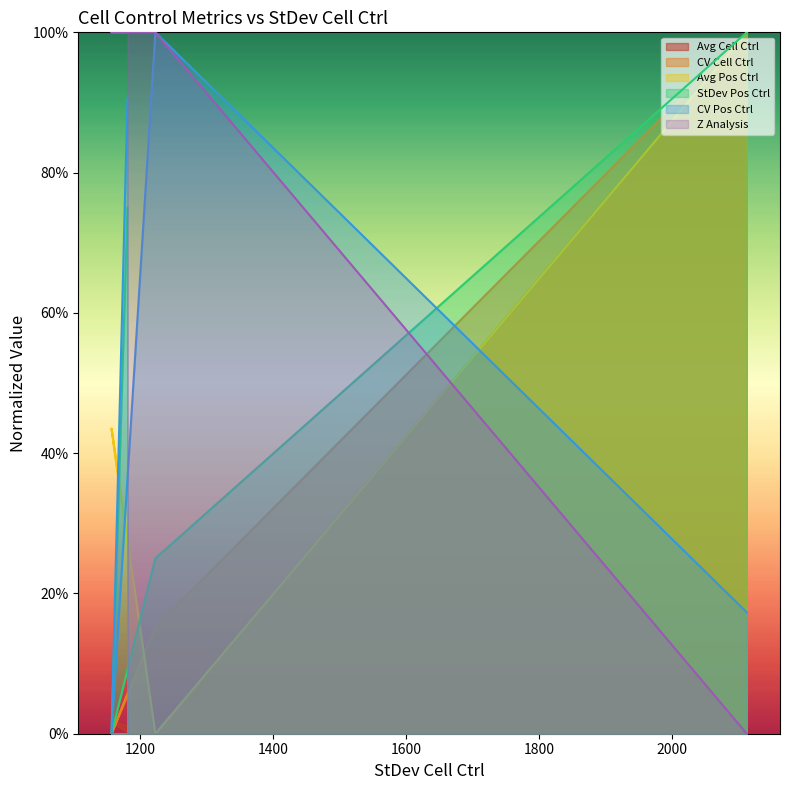

What are all the series names shown in the legend?

Avg Cell Ctrl, CV Cell Ctrl, Avg Pos Ctrl, StDev Pos Ctrl, CV Pos Ctrl, Z Analysis